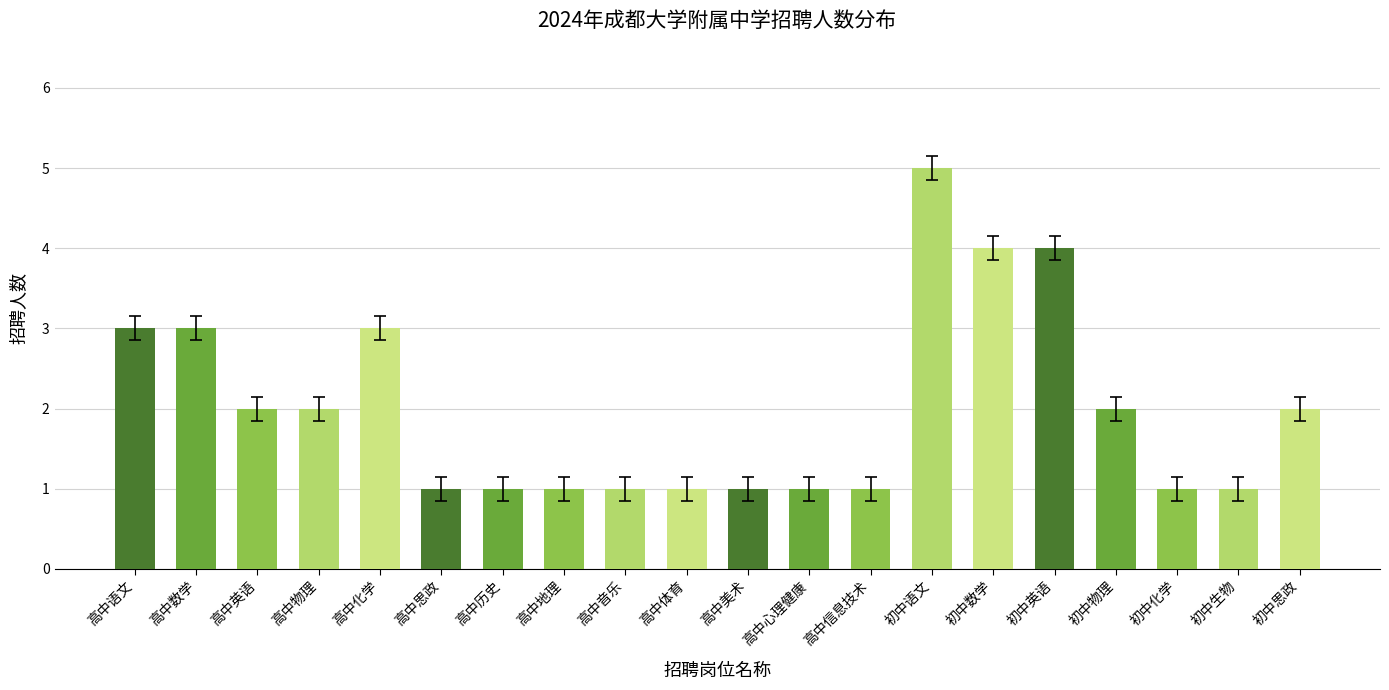

What is the approximate value at 初中数学?

4